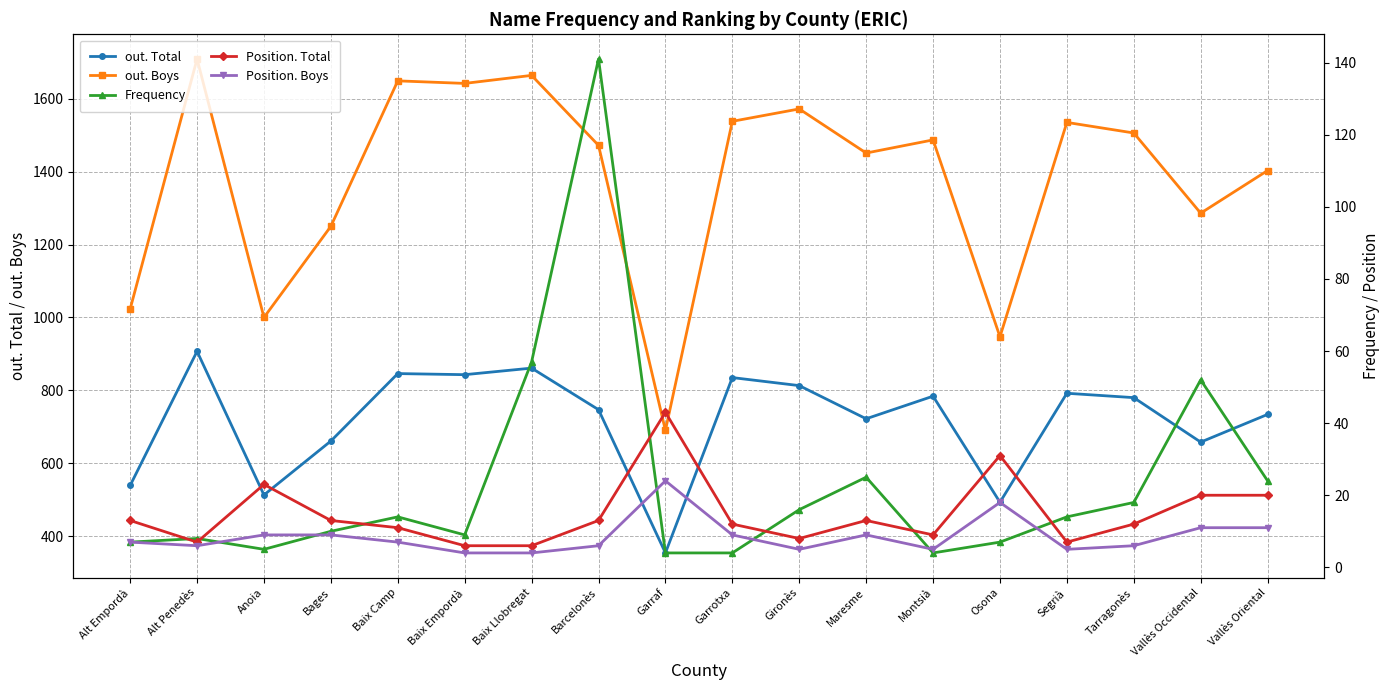

Where is out. Total nearest to the value 630?

Vallès Occidental